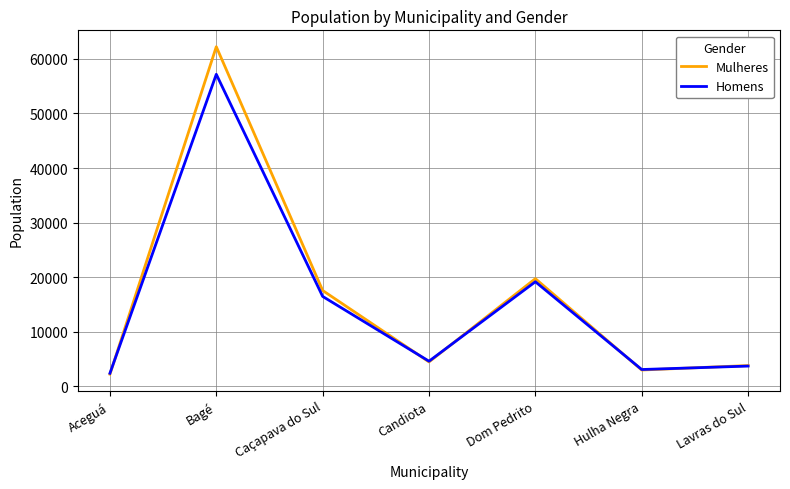

The Homens series shows 4561 at Candiota. True or false?

True